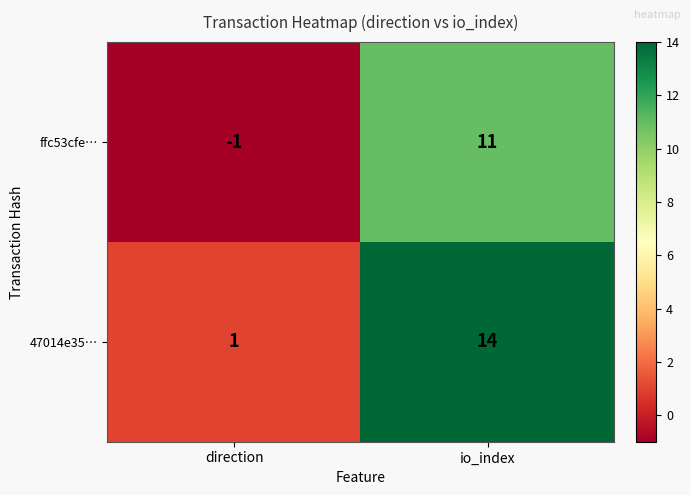

At how many categories does at least one series exceed 10?

1